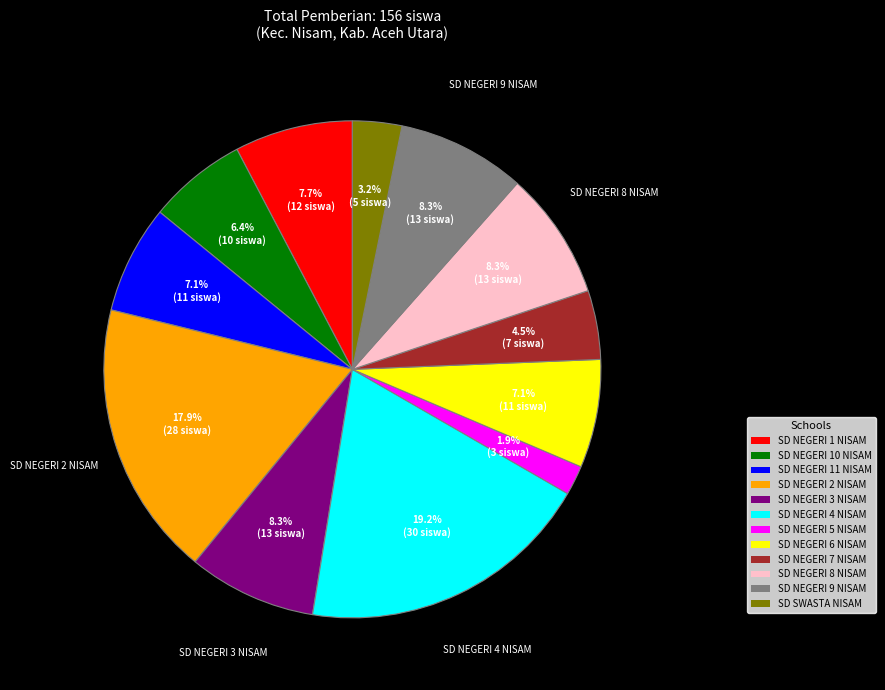

Does any single category account for the majority?

No